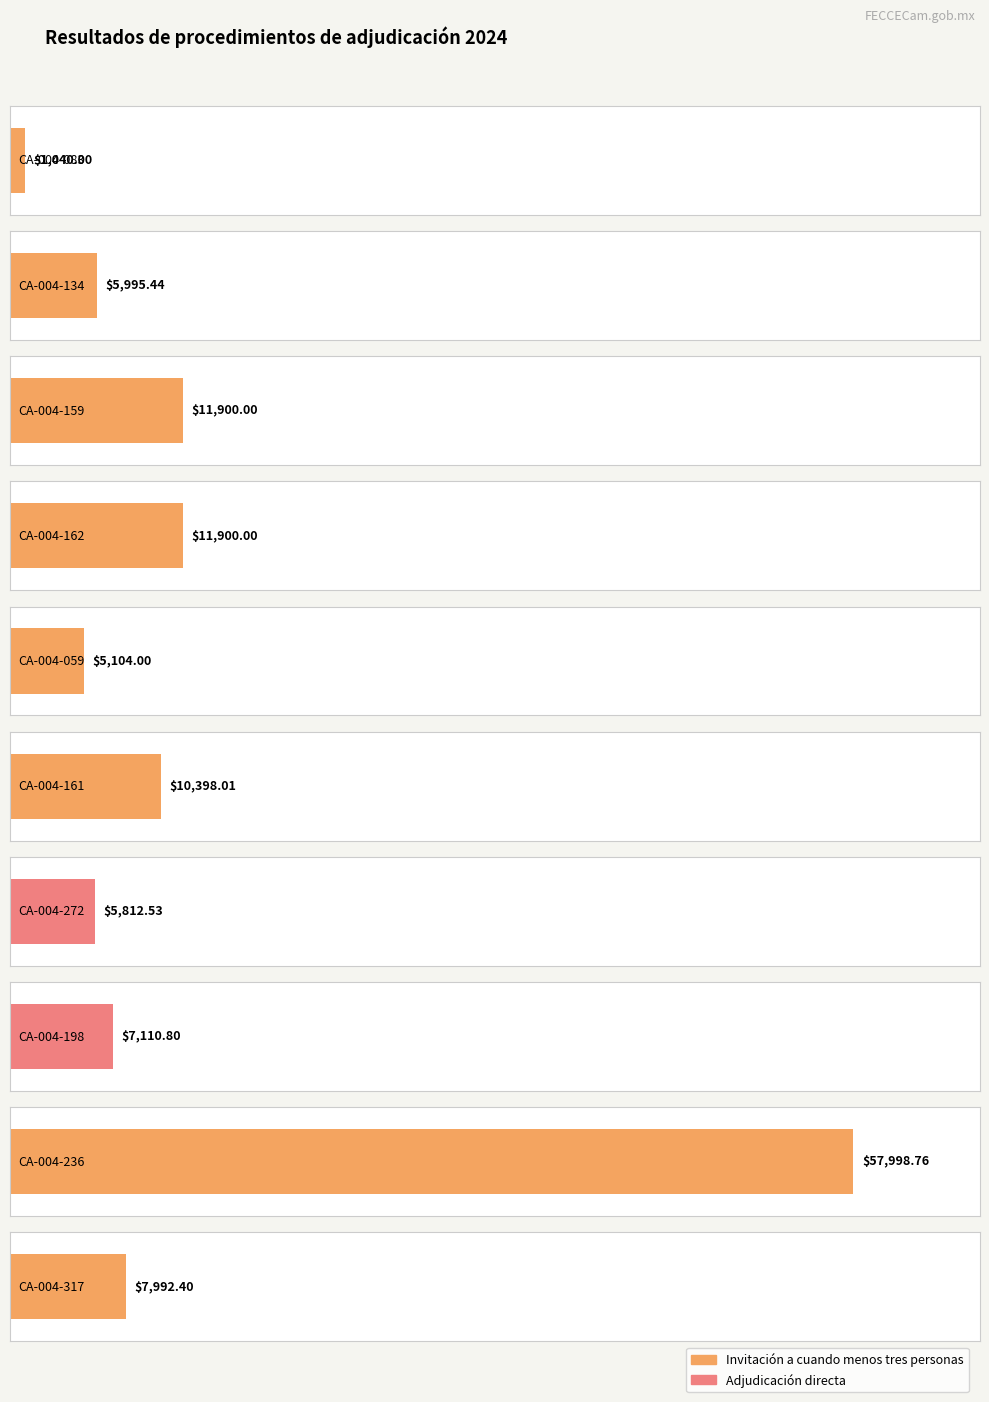

Where does the data first go above 7992?

CA-004-159